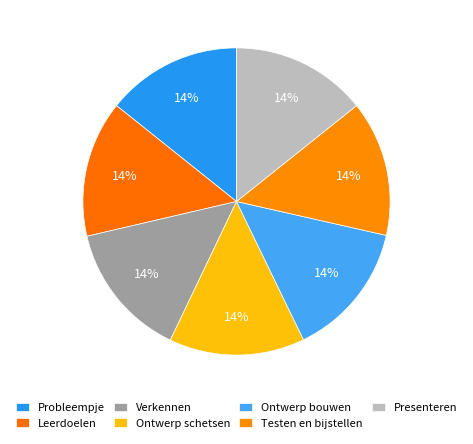

Does any single category account for the majority?

No